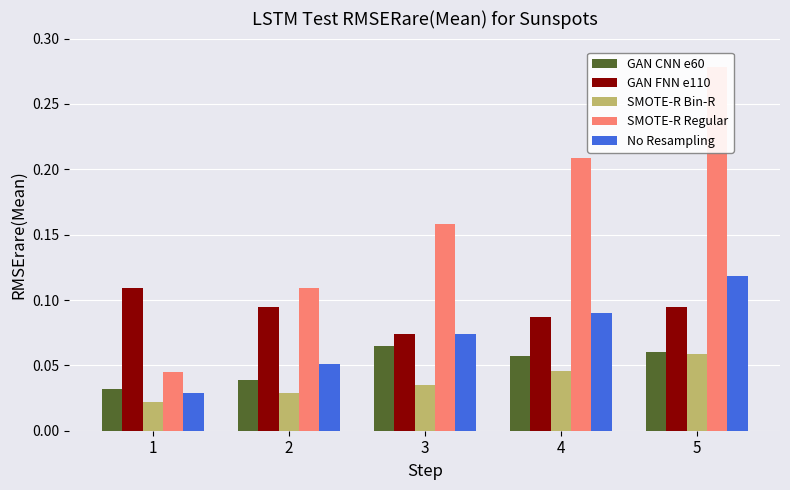

What is the total value across all series at 3?

0.4